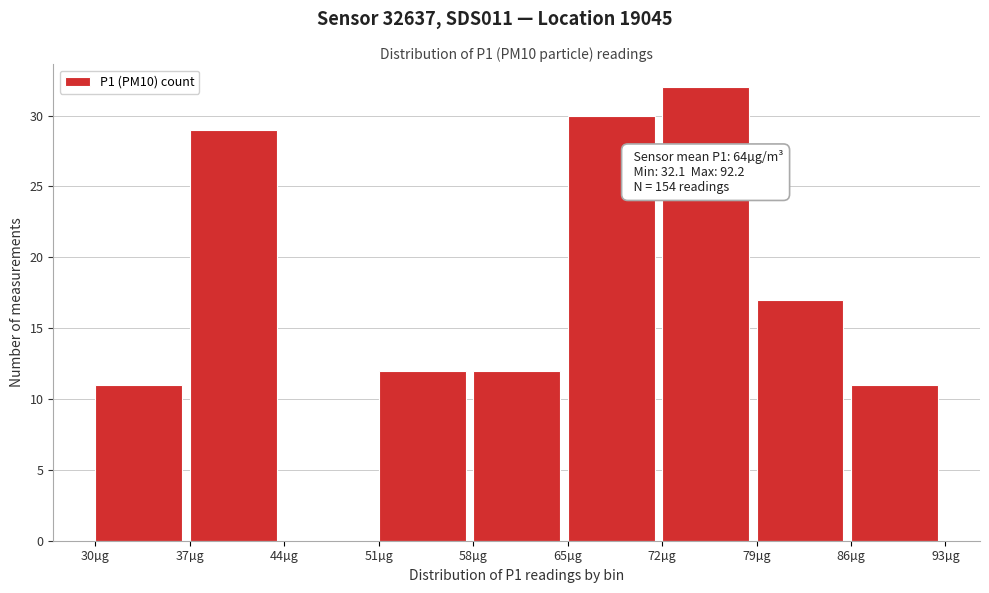

Which range on the x-axis has the tallest bar?

72 to 79